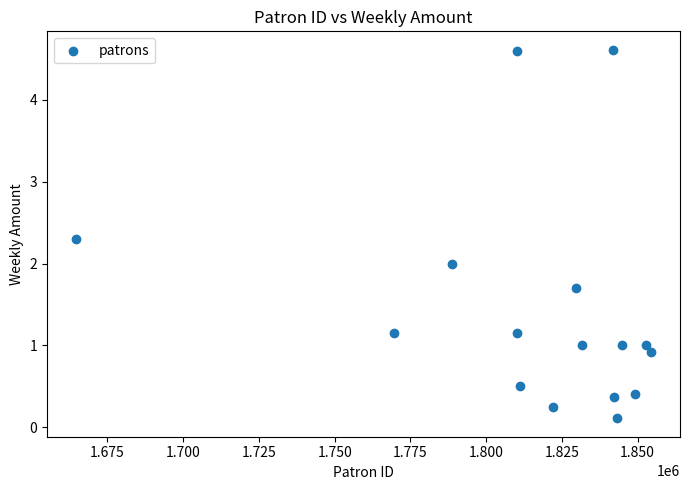

What is the range of X values (max minus min)?

189907.0